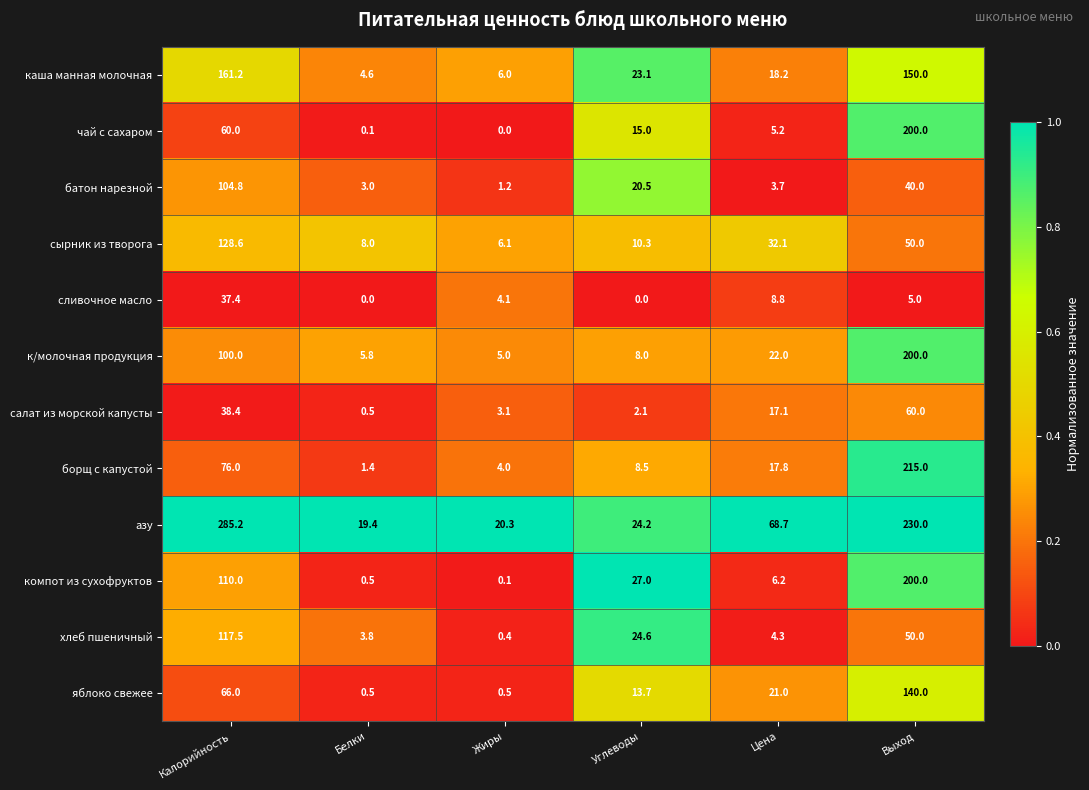

What is the total value across all series at Жиры?

50.8